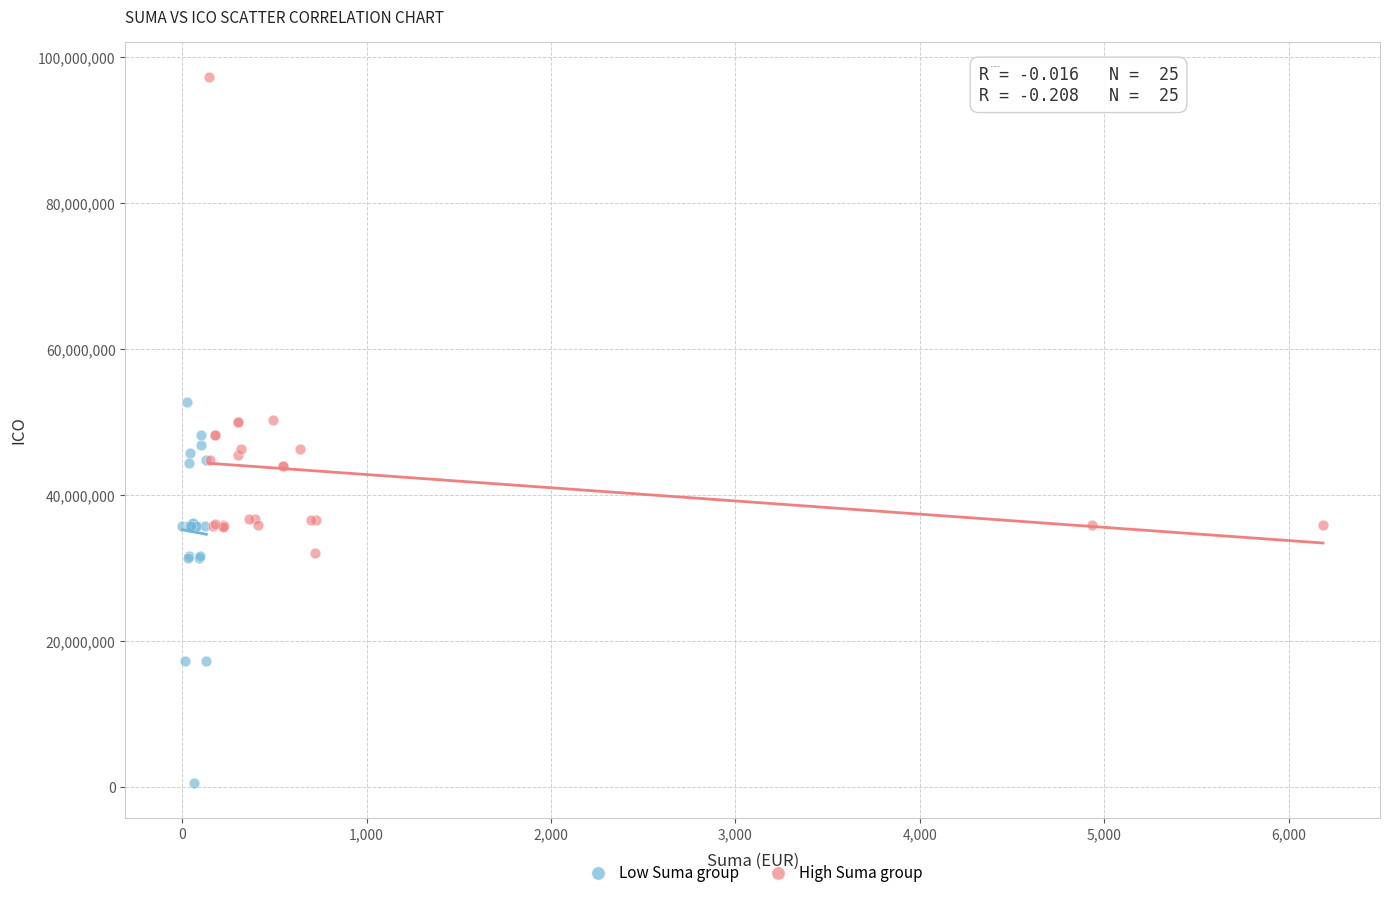

Which series reaches the maximum Y coordinate?

High Suma group